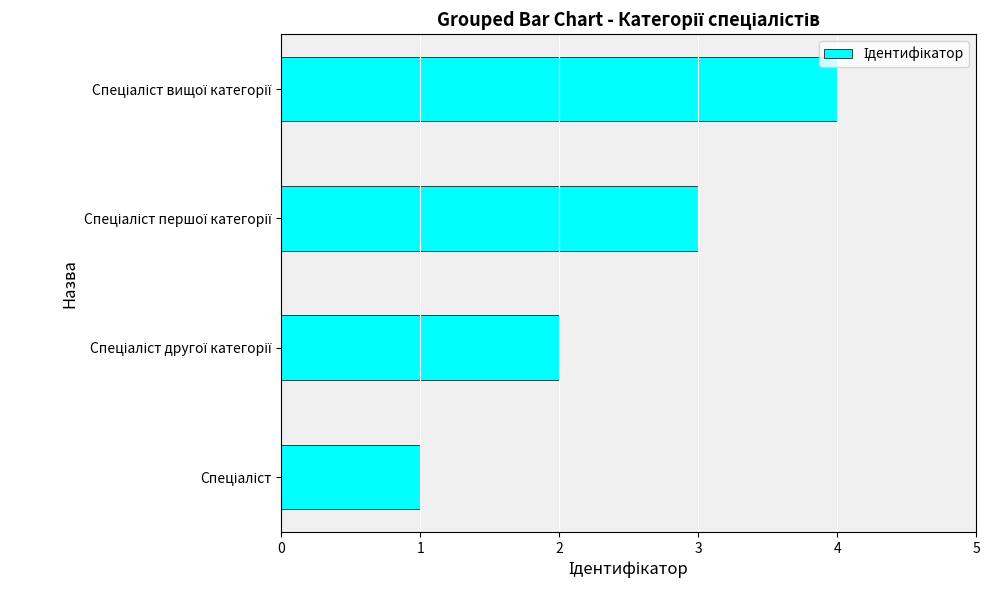

What is the difference between the maximum and minimum values?

3